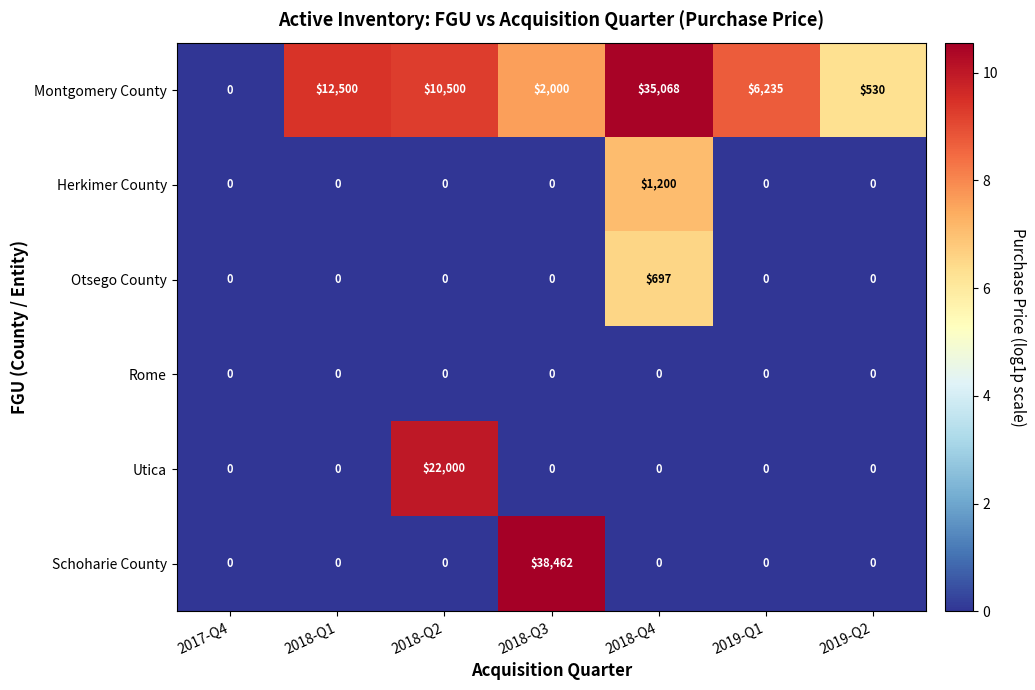

List the series in order of their peak value, highest first.

Schoharie County, Montgomery County, Utica, Herkimer County, Otsego County, Rome